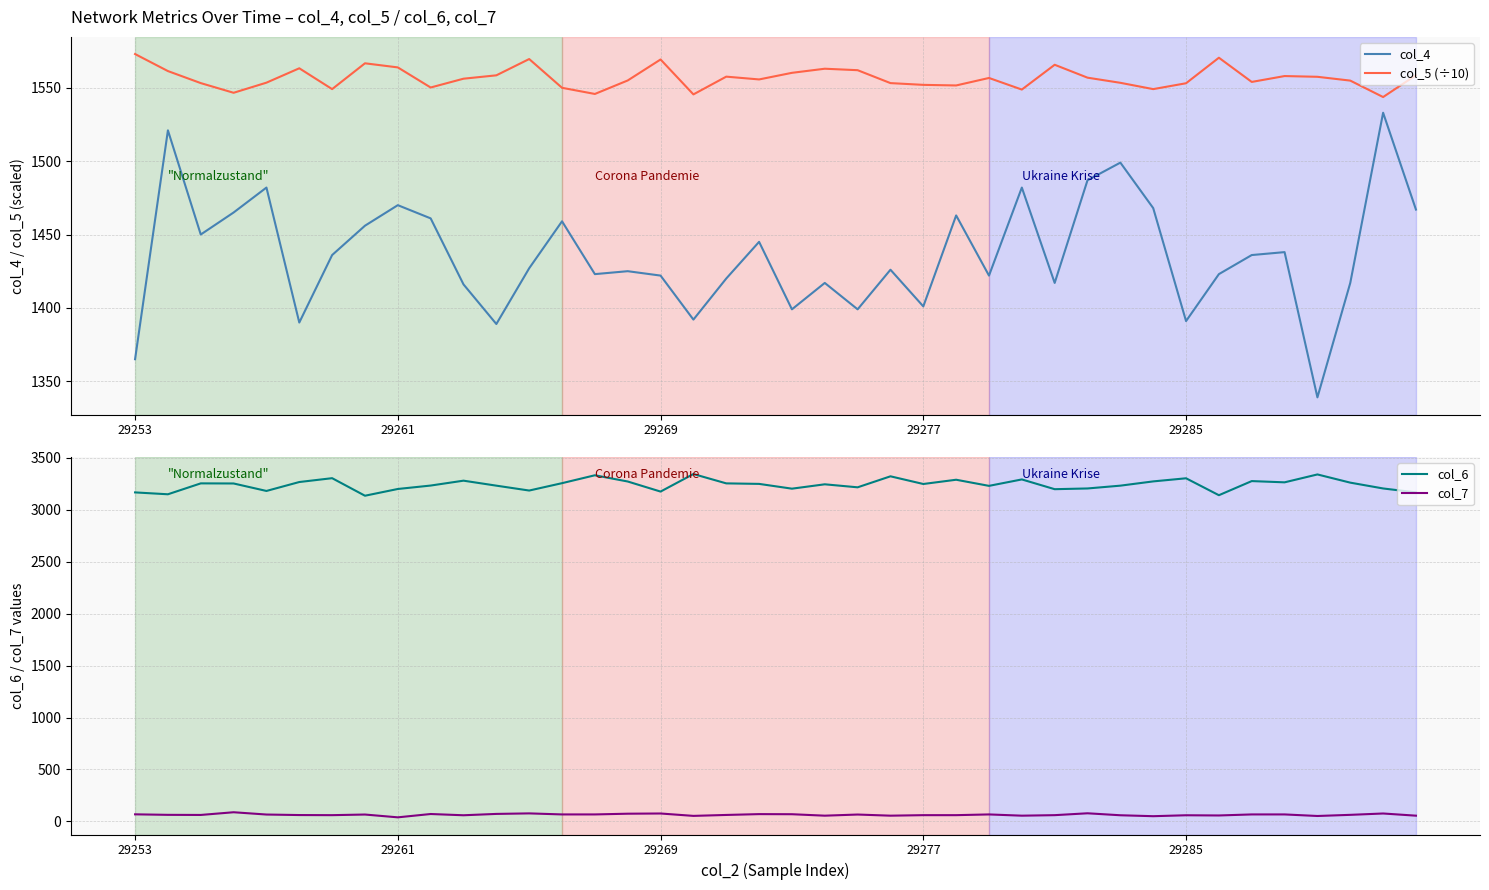

What is the minimum value for col_5 (÷10)?

1543.7